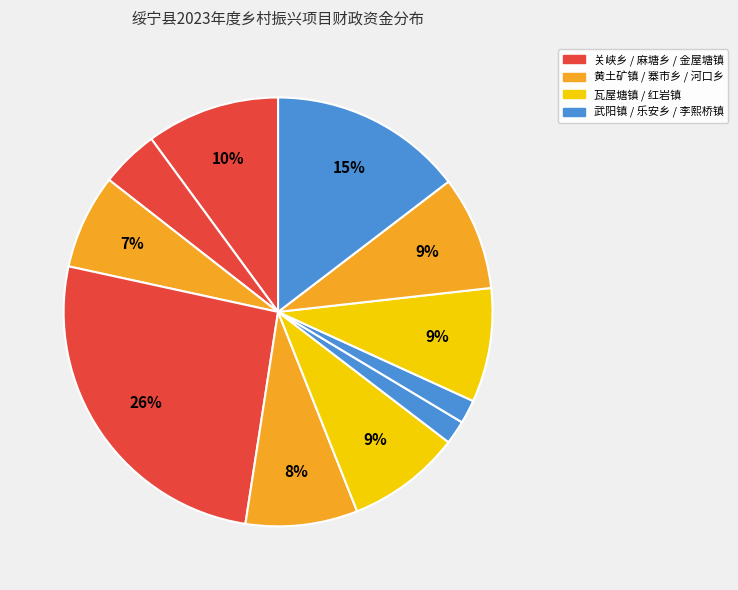

How many segments does this pie chart have?

11